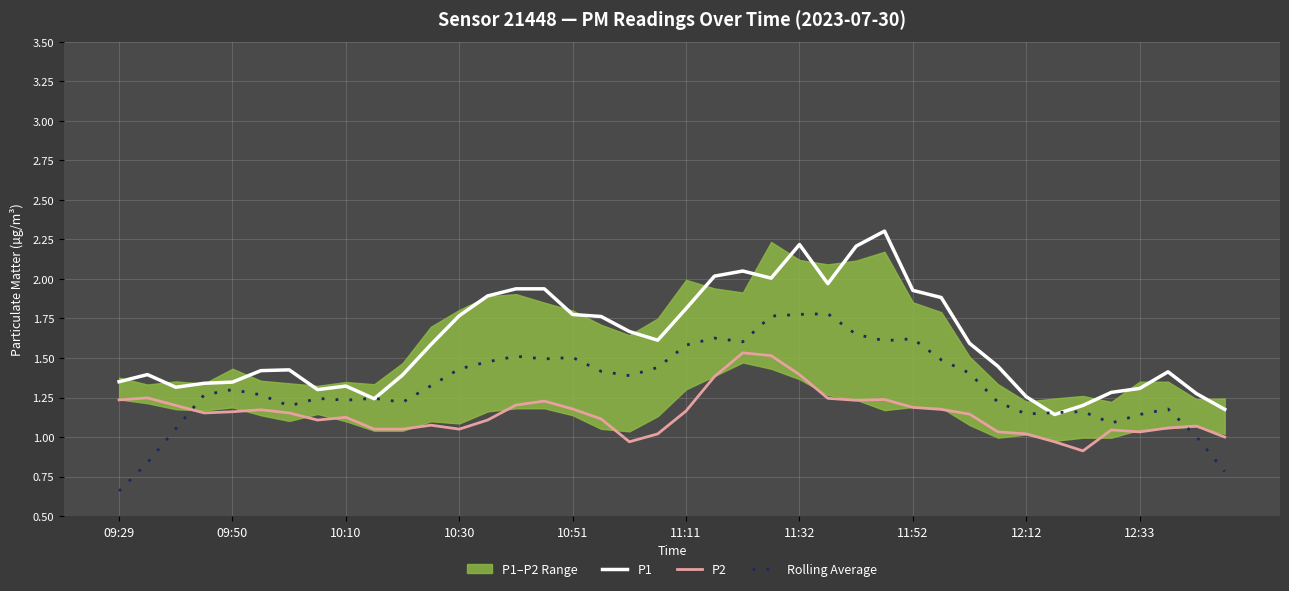

Is the value of P1 at 12:33 greater than the value of P2 at 11:32?

No